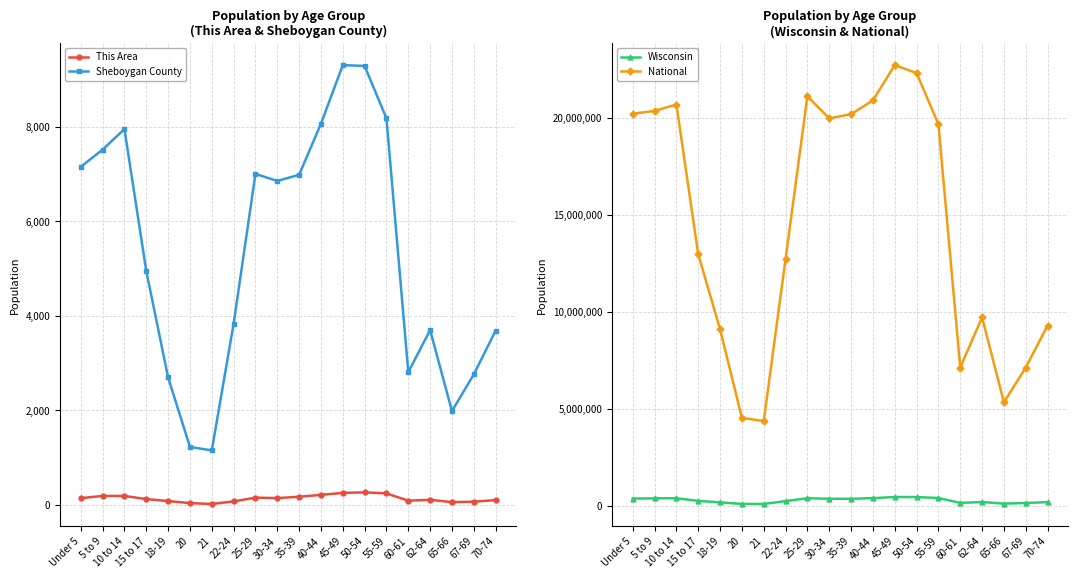

List the labels in order of This Area value, smallest first.

21, 20, 65-66, 67-69, 22-24, 18-19, 60-61, 70-74, 62-64, 15 to 17, Under 5, 30-34, 25-29, 35-39, 10 to 14, 5 to 9, 40-44, 55-59, 45-49, 50-54